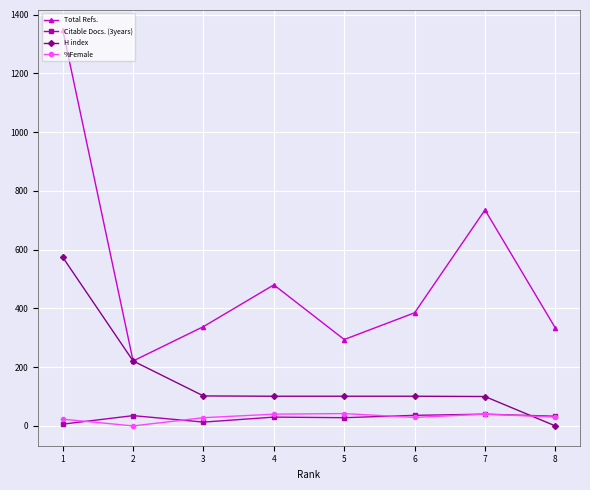

At how many categories does at least one series exceed 10?

8